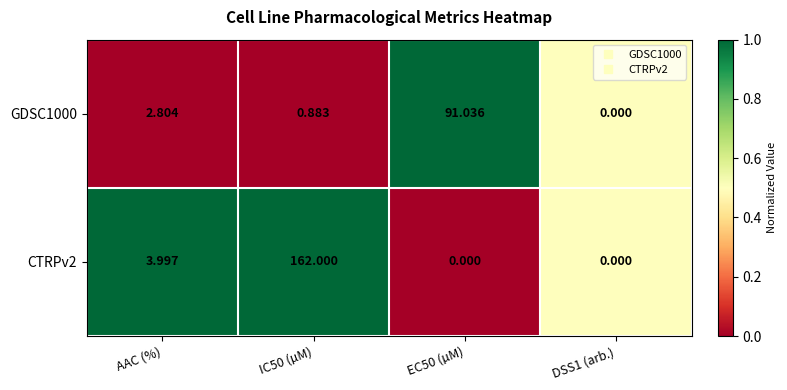

Is the value of CTRPv2 at EC50 (µM) greater than the value of GDSC1000 at AAC (%)?

No